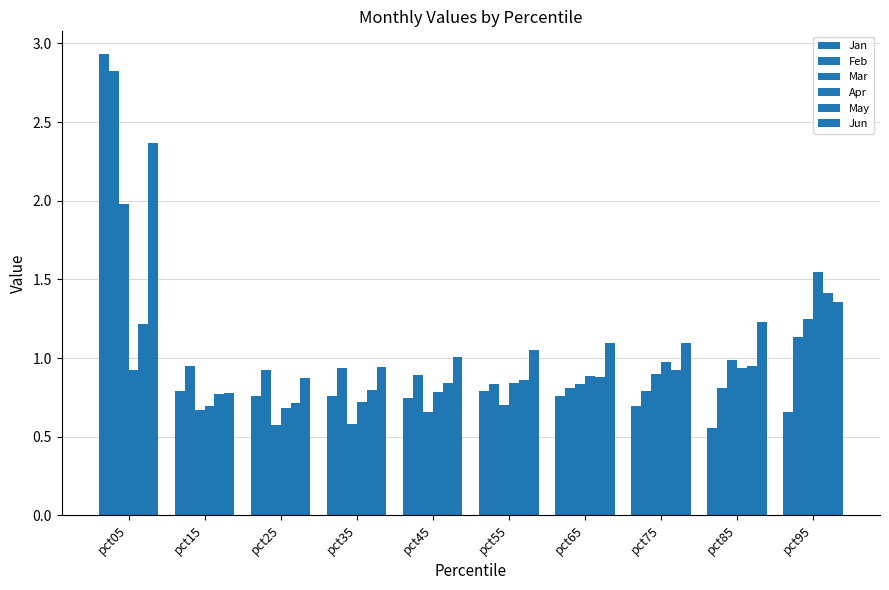

Between pct65 and pct45, which is larger?

pct65